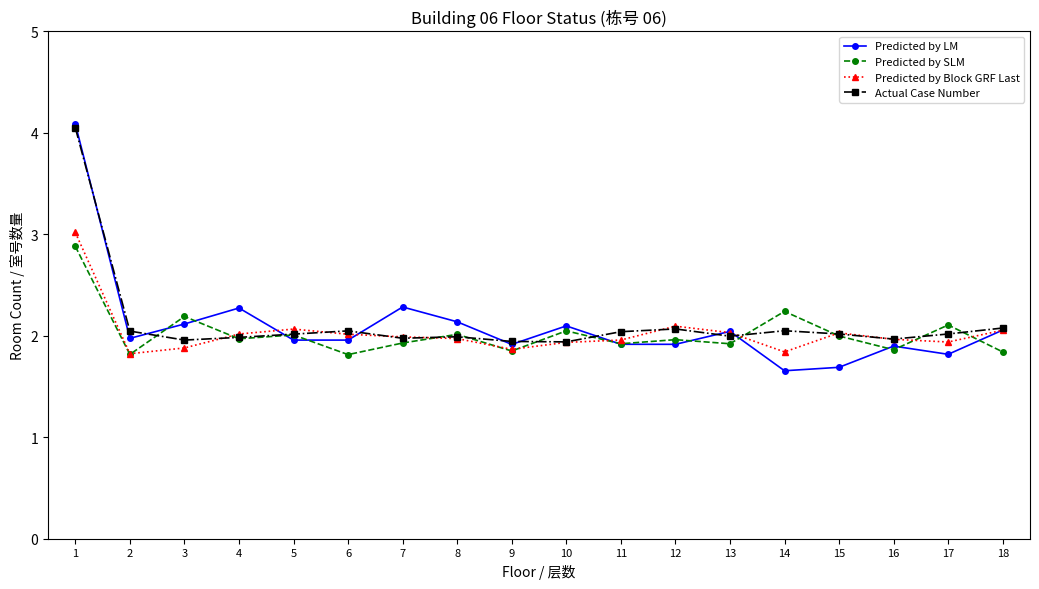

How many lines are shown in the chart?

4